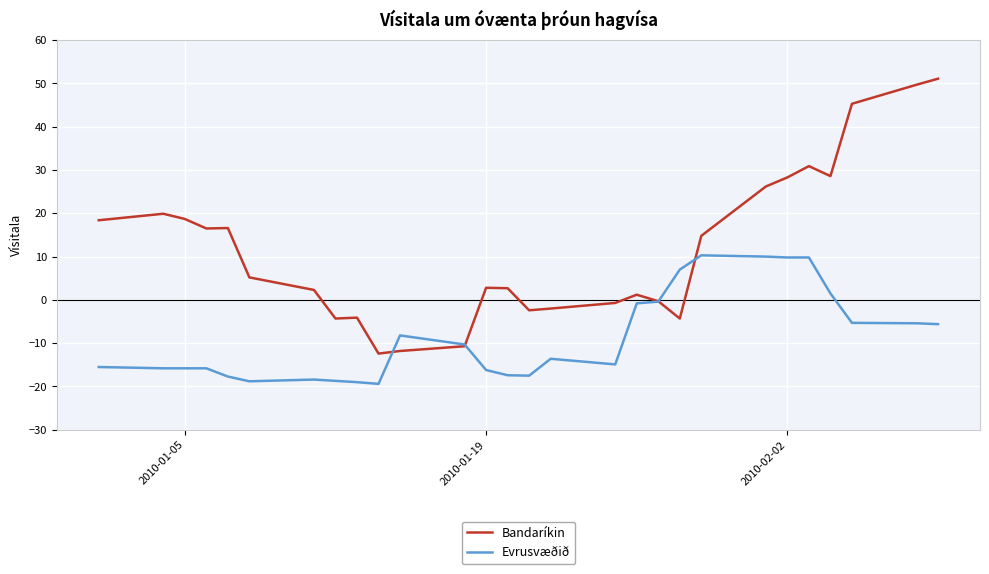

List the series in order of their overall mean, highest first.

Bandaríkin, Evrusvæðið